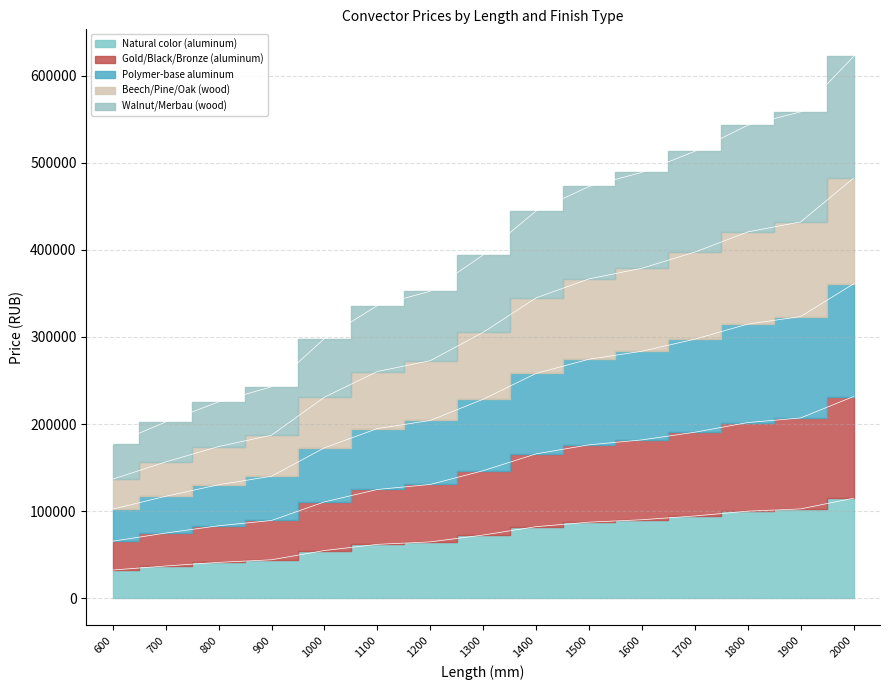

What is the sum of all Natural color (aluminum) values?

1082393.0